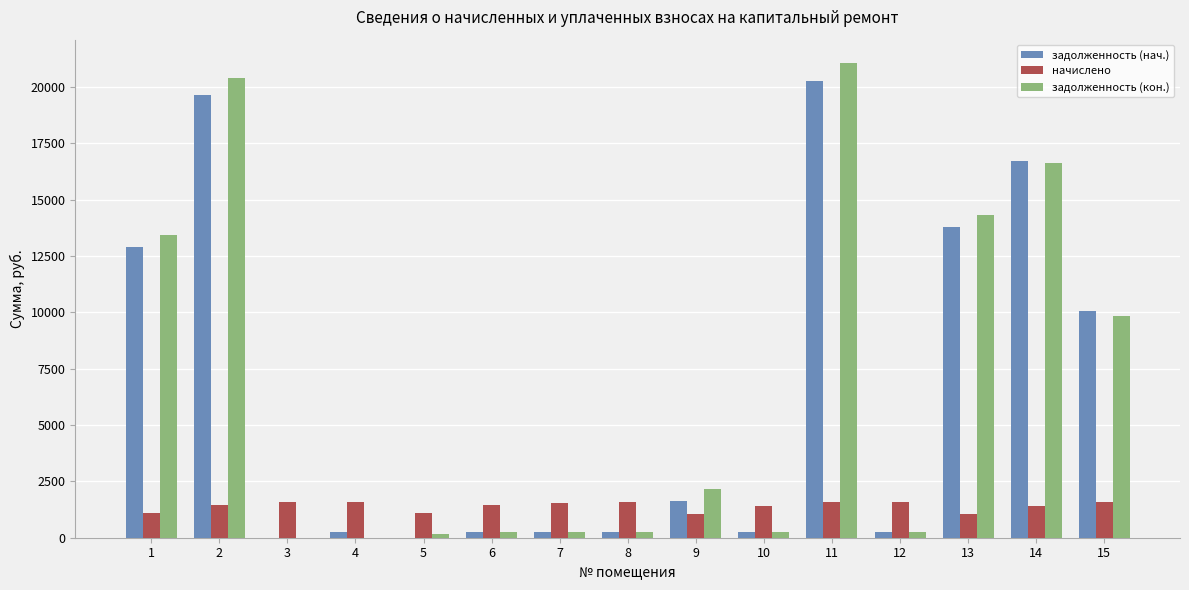

What is the sum of all начислено values?

21053.1